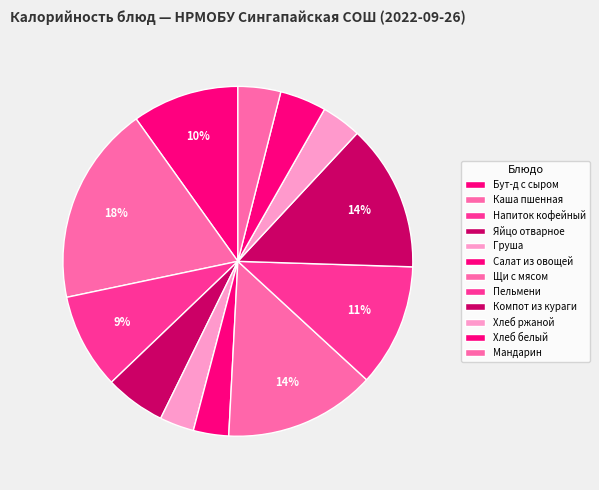

How many slices are in this pie chart?

12